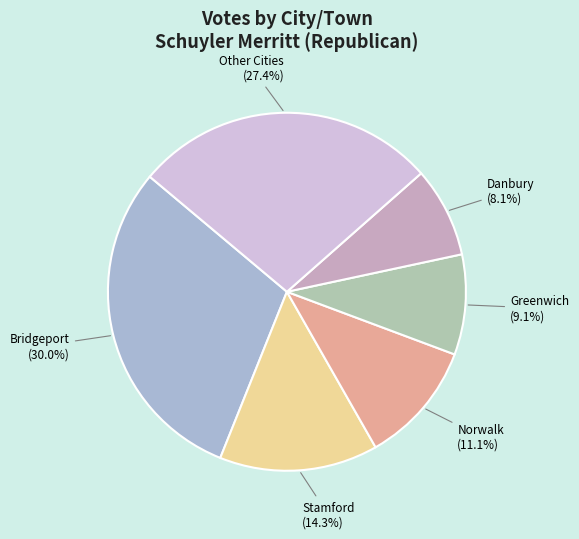

Does any single category account for the majority?

No